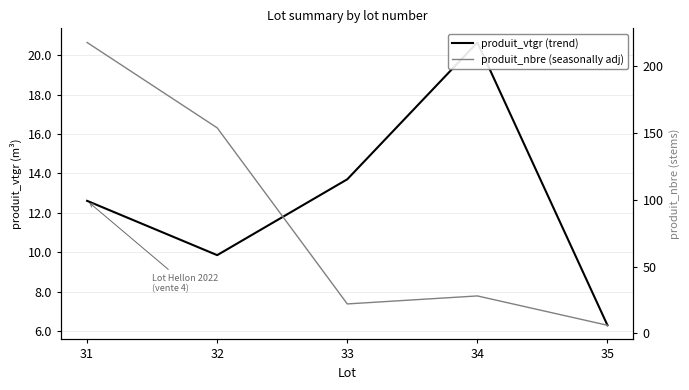

What is the difference between the produit_nbre (seasonally adj) values at 31 and 35?

212.0